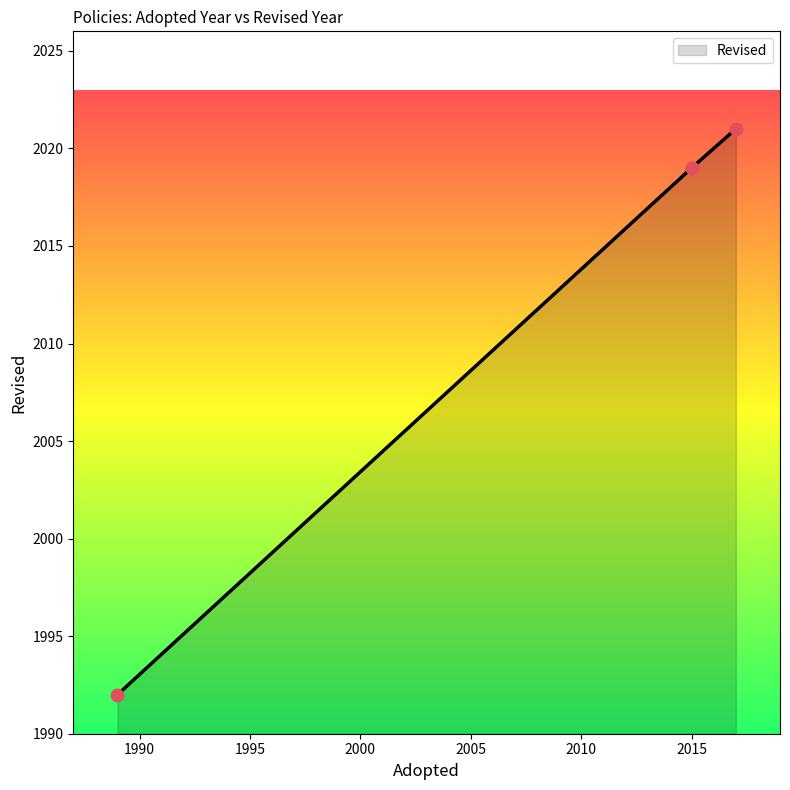

Which has a higher value, 2015 or 2017?

2017